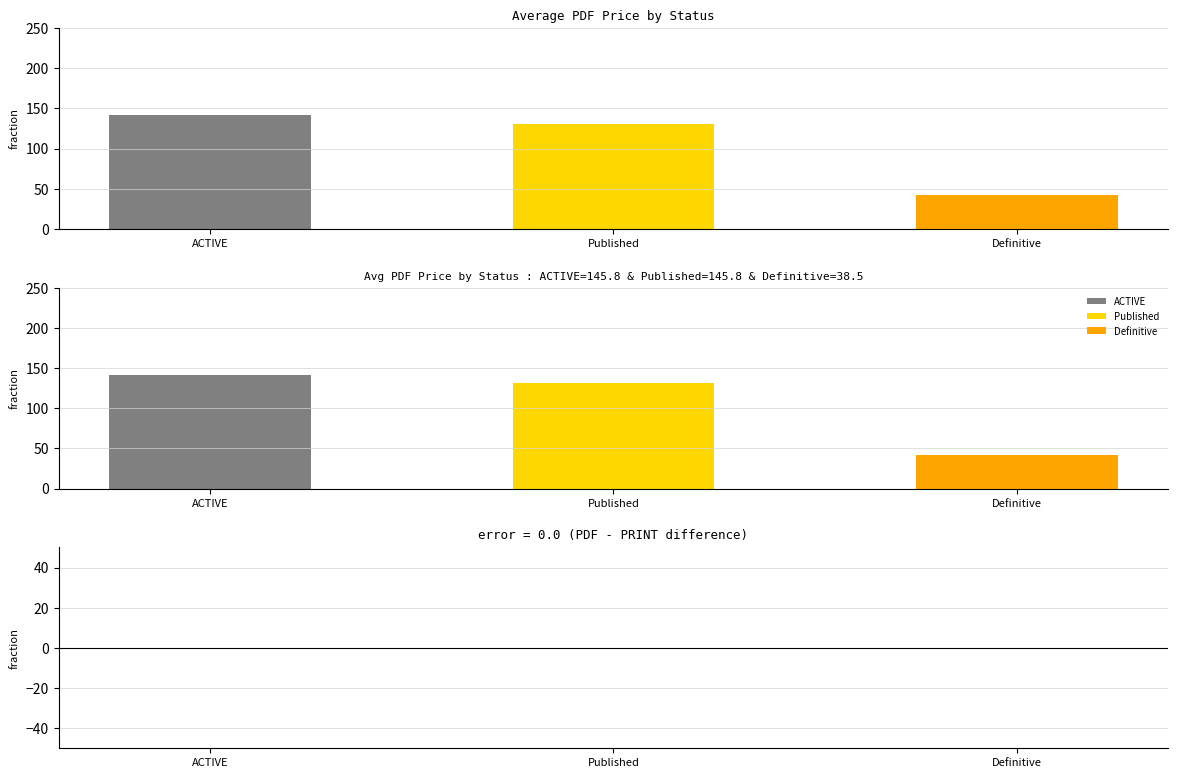

Approximately how many times larger is the value at Definitive compared to Published?

0.3